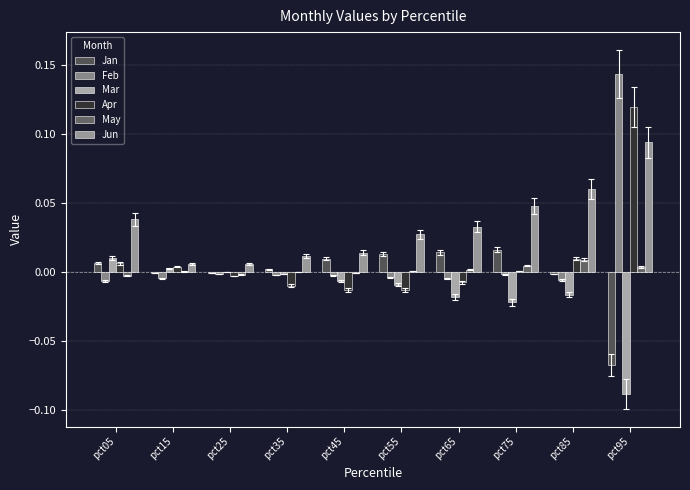

How many groups of bars are there?

10